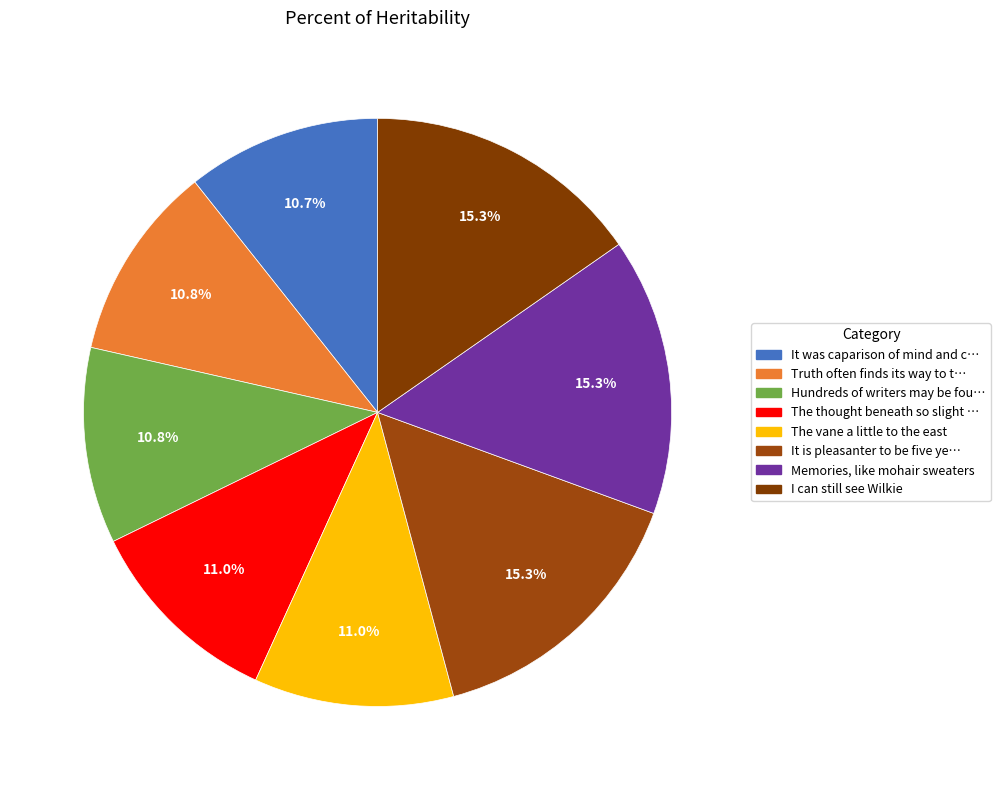

How many segments does this pie chart have?

8